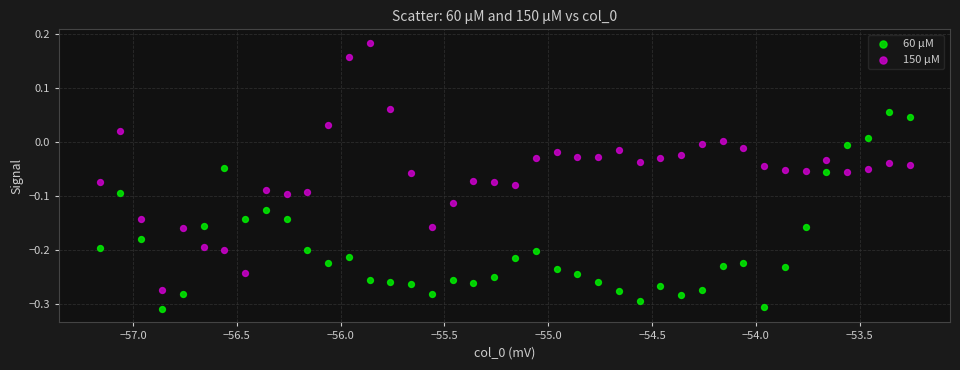

Which series reaches the maximum Y coordinate?

150 µM